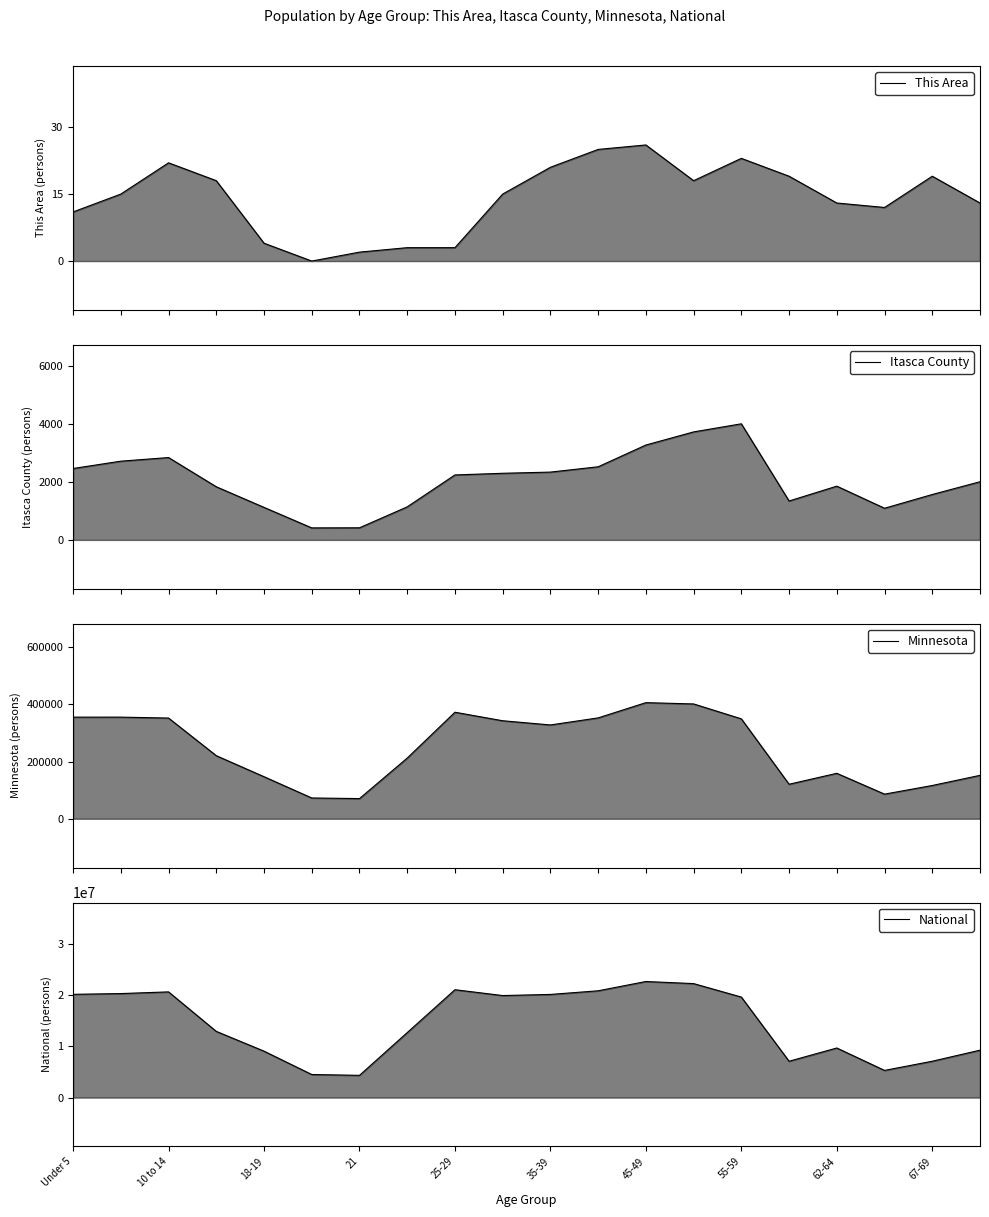

Which series has the widest spread of values?

National